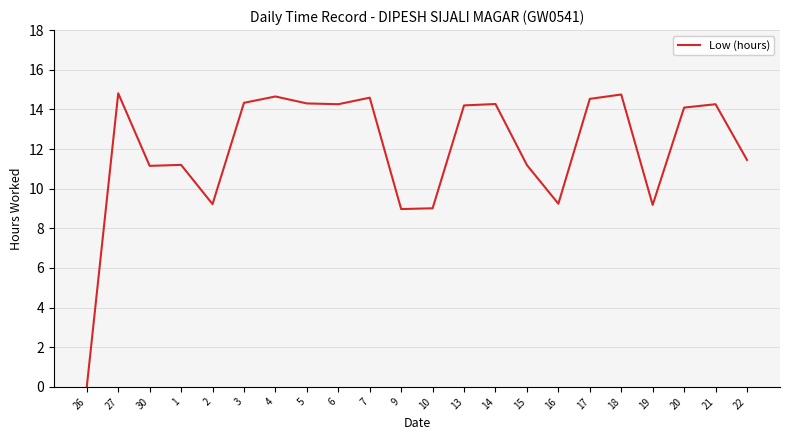

True or false: there are more than 1 points higher than both neighbors.

True